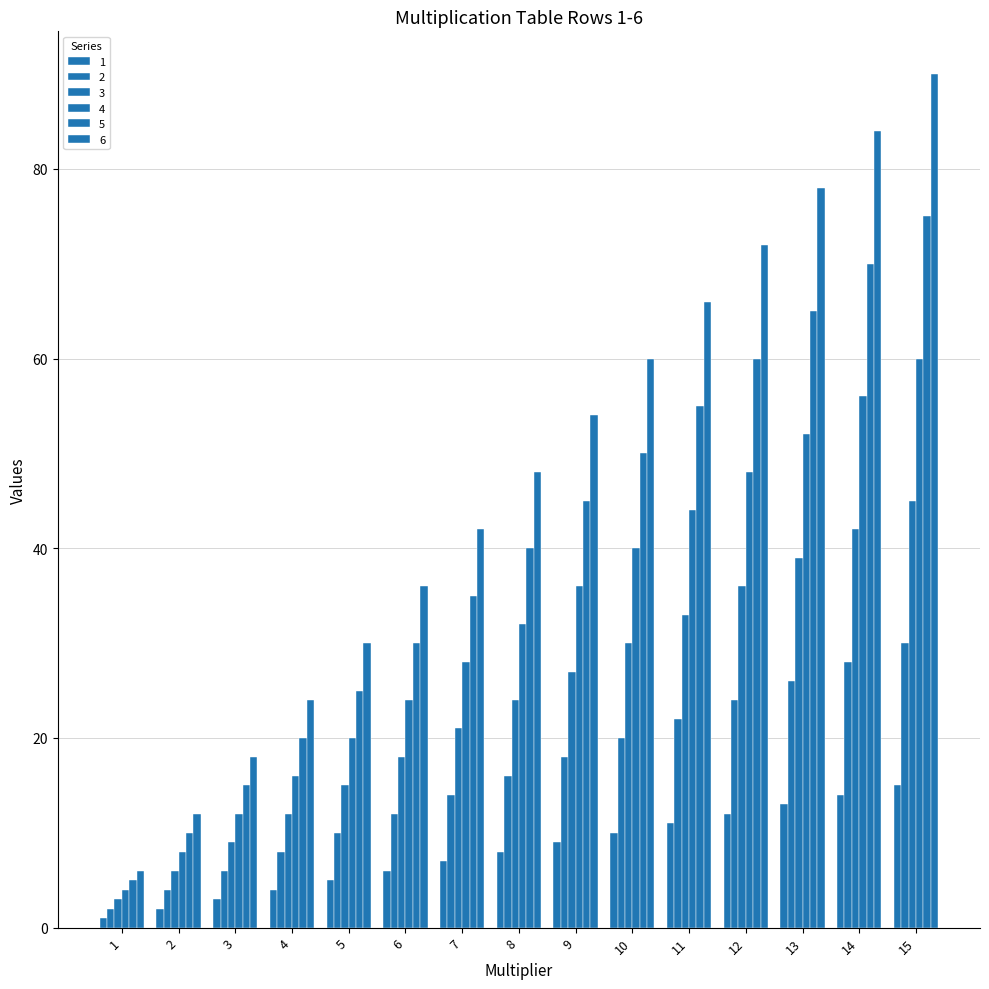

How many distinct data groups are displayed?

6